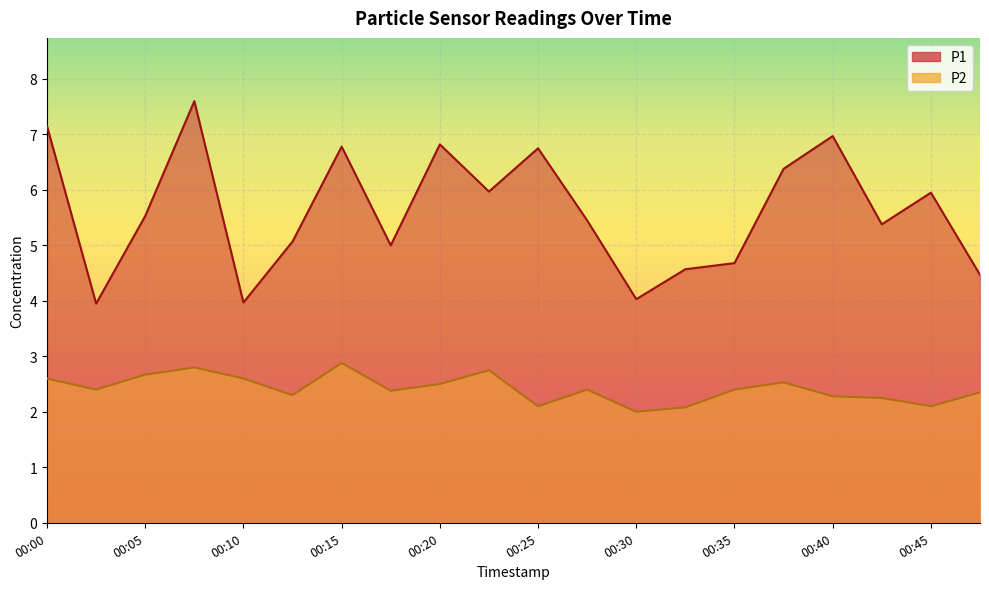

What is the value of the P1 point at the 8th from the left?

5.0